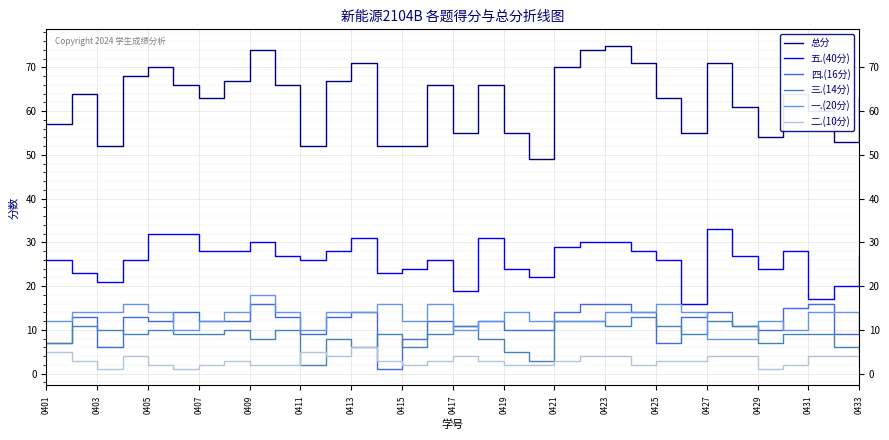

How many series are shown in this chart?

6